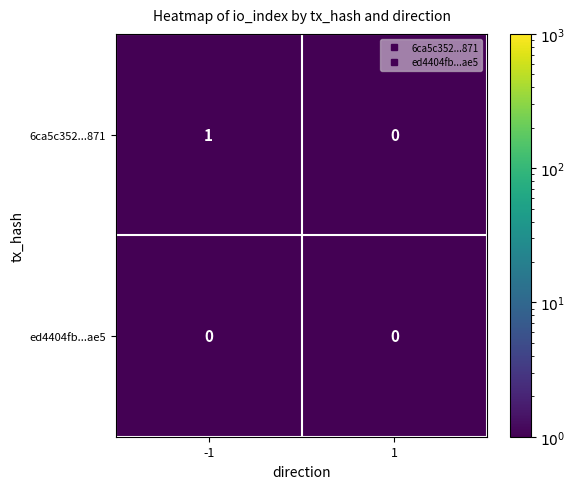

Reading left to right, list all the values displayed in this chart.

6ca5c352...871: -1=1	1=0
ed4404fb...ae5: -1=0	1=0